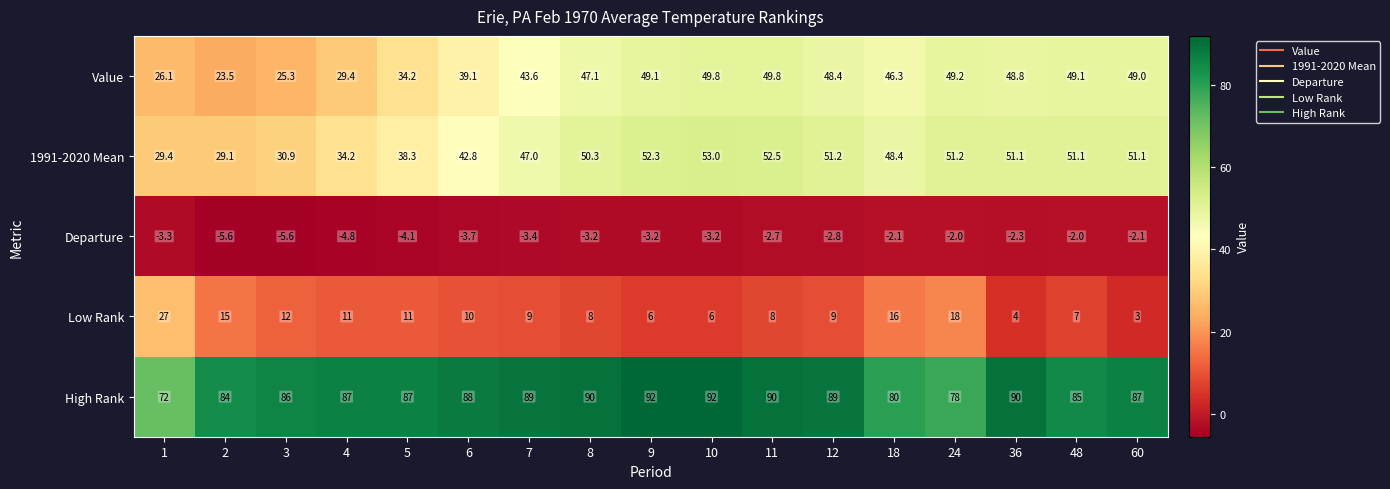

What is the difference between the second highest and second lowest values in the Departure series?

3.6